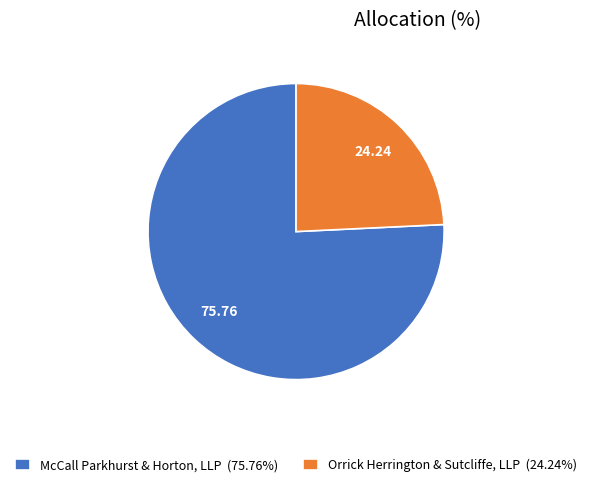

Is the sum of McCall Parkhurst & Horton, LLP (75.76%) and Orrick Herrington & Sutcliffe, LLP (24.24%) greater than half?

Yes